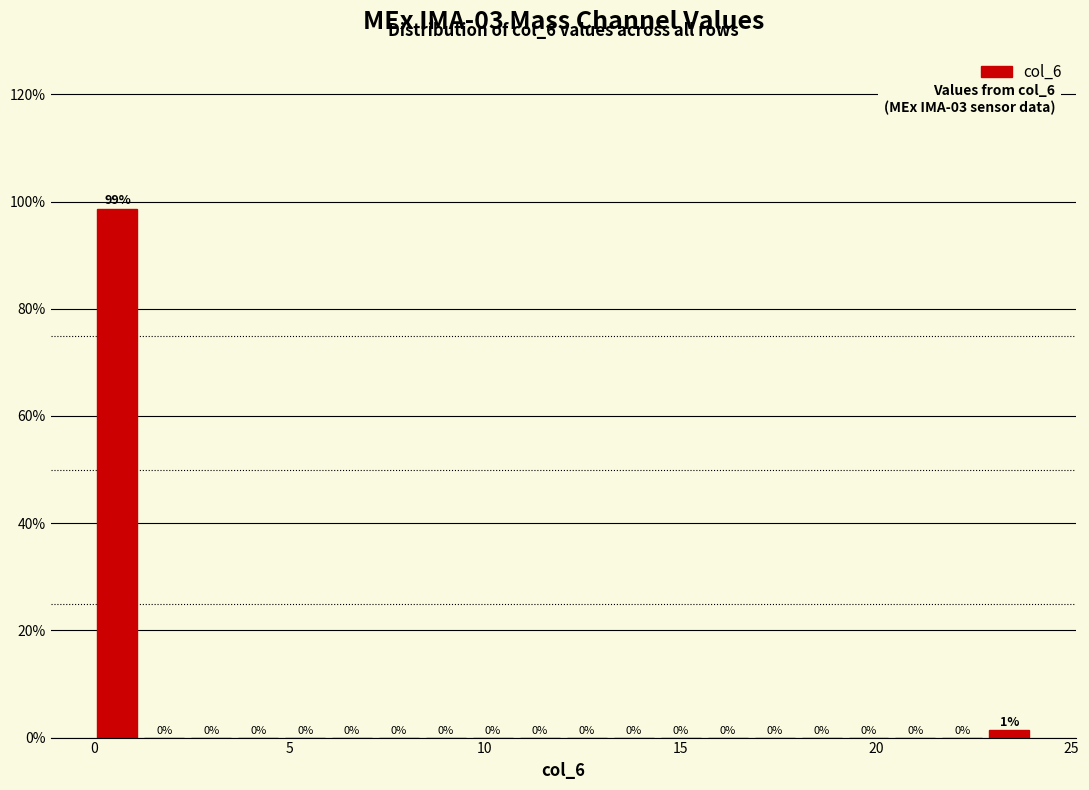

Read against the x-axis, roughly where is the centre of the tallest bar?

0.5